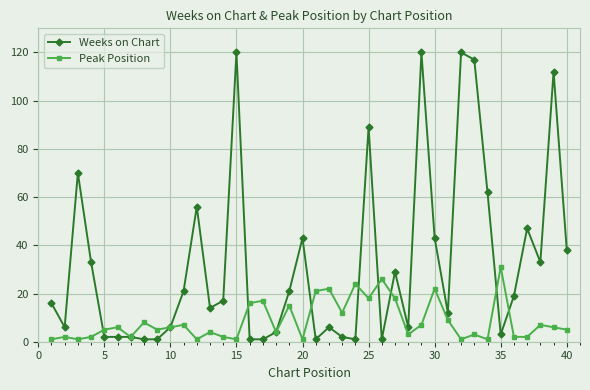

Reading left to right, extract all data points from this chart.

Weeks on Chart: 16	6	70	33	2	2	2	1	1	6	21	56	14	17	120	1	1	4	21	43	1	6	2	1	89	1	29	6	120	43	12	120	117	62	3	19	47	33	112	38
Peak Position: 1	2	1	2	5	6	2	8	5	6	7	1	4	2	1	16	17	4	15	1	21	22	12	24	18	26	18	3	7	22	9	1	3	1	31	2	2	7	6	5